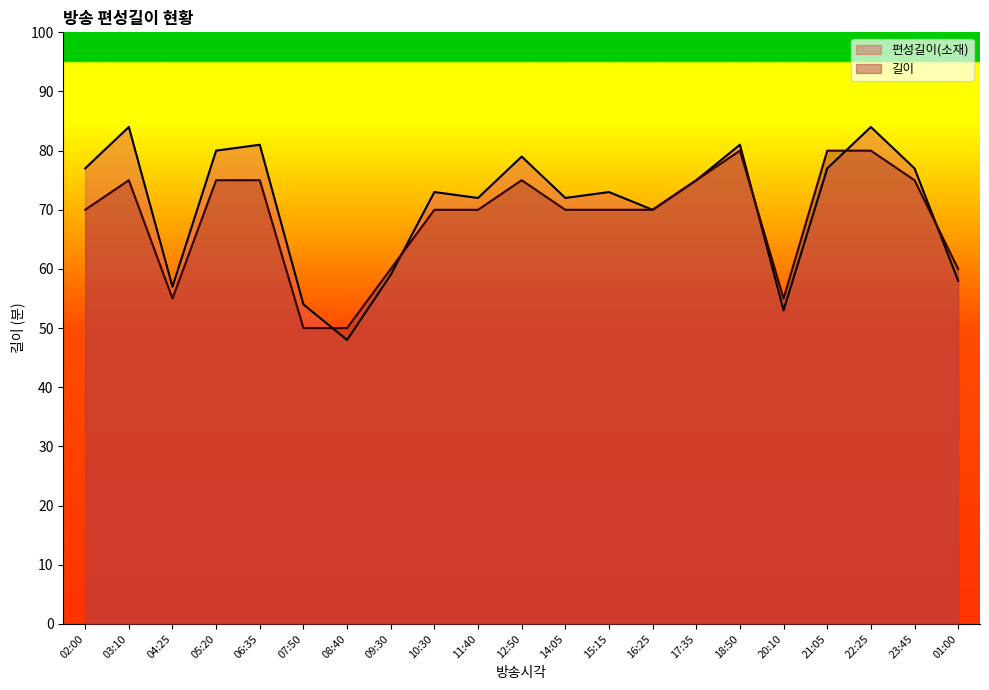

What position from the left is 15:15?

13